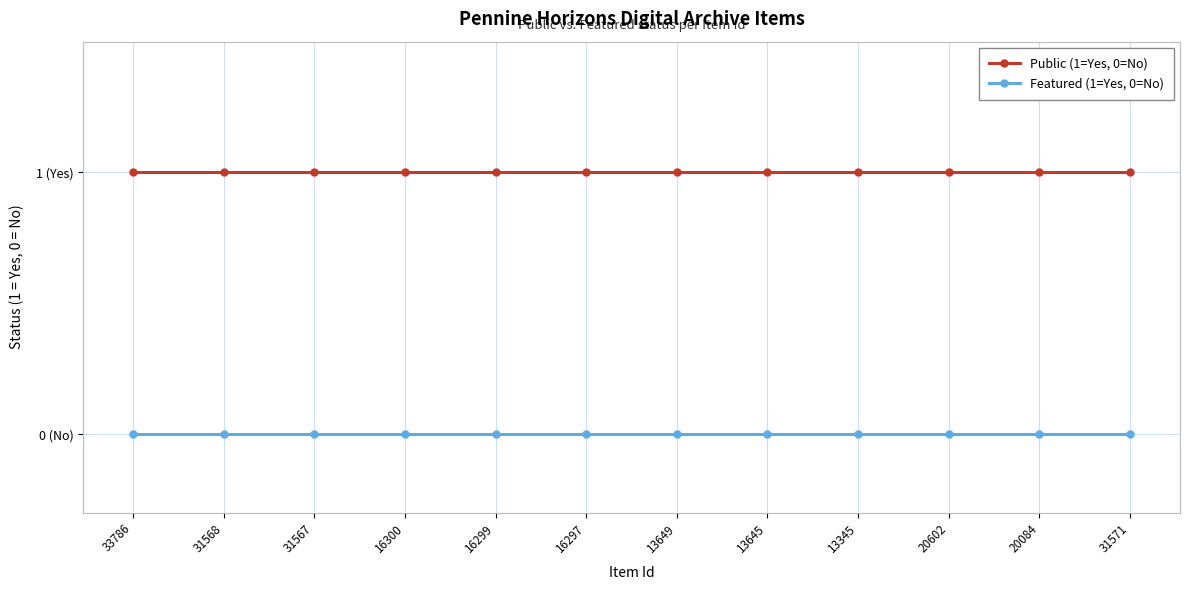

Does the chart have visible grid lines?

Yes